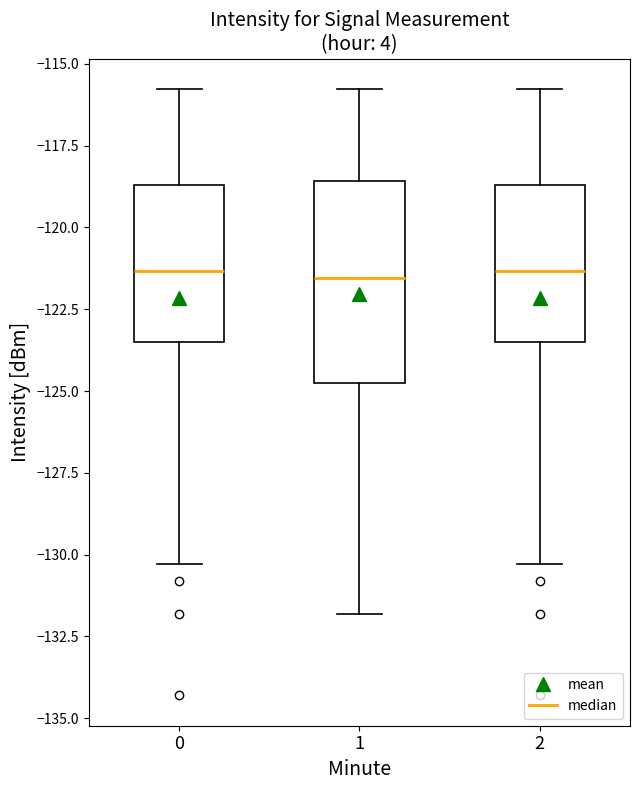

Reading left to right, read every box against the y-axis: the position of its median line, the range the box covers, and the ends of its whiskers. The values are not printed on the chart, so give them approximately, as read against the axis.

0: median -121.5, box -123.5 to -118.5, whiskers -130.5 to -116.0
1: median -121.5, box -125.0 to -118.5, whiskers -132.0 to -116.0
2: median -121.5, box -123.5 to -118.5, whiskers -130.5 to -116.0